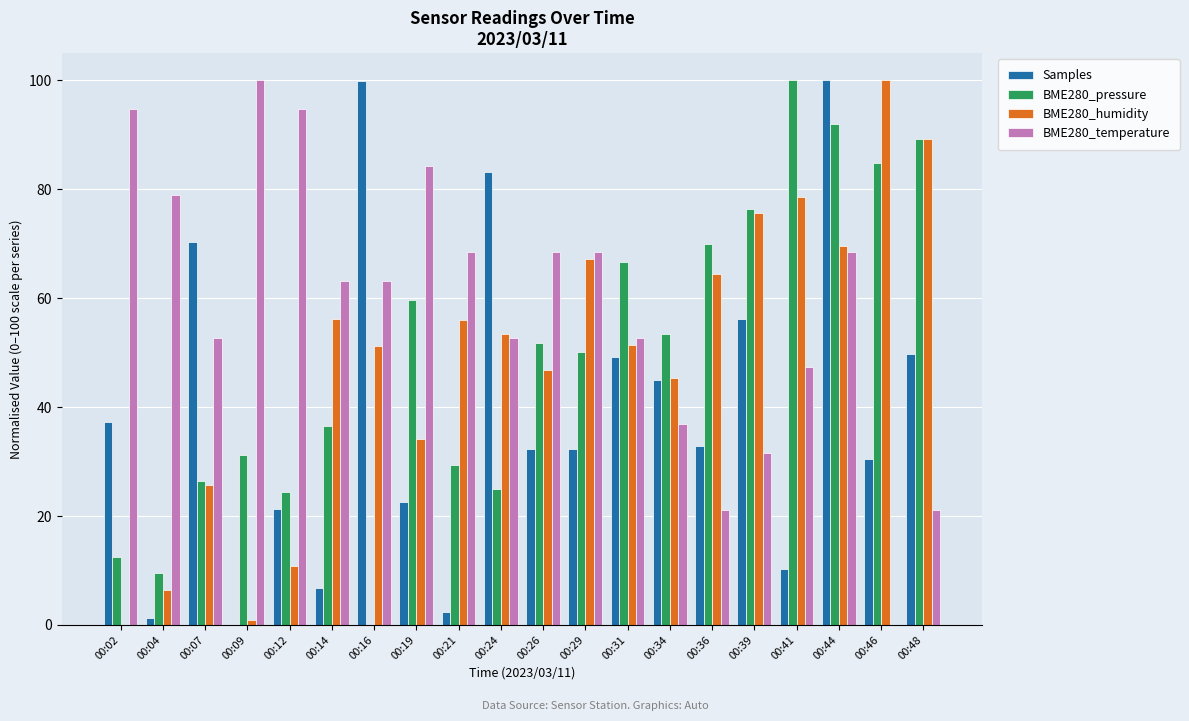

Where does the Samples series first go above 32?

00:02